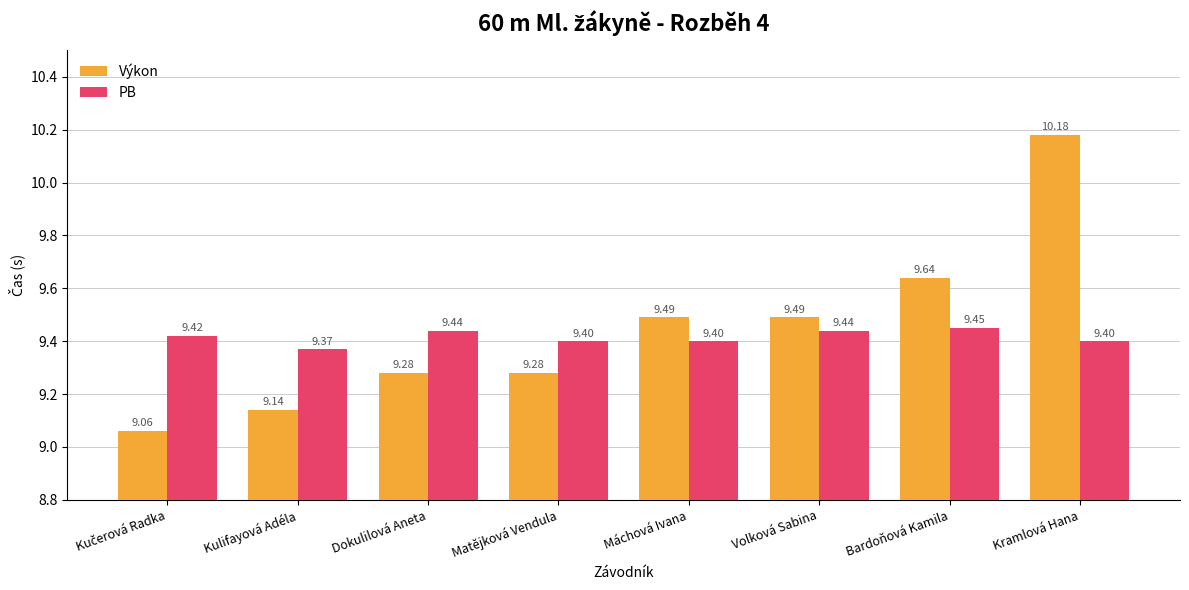

Which series has the widest spread of values?

Výkon